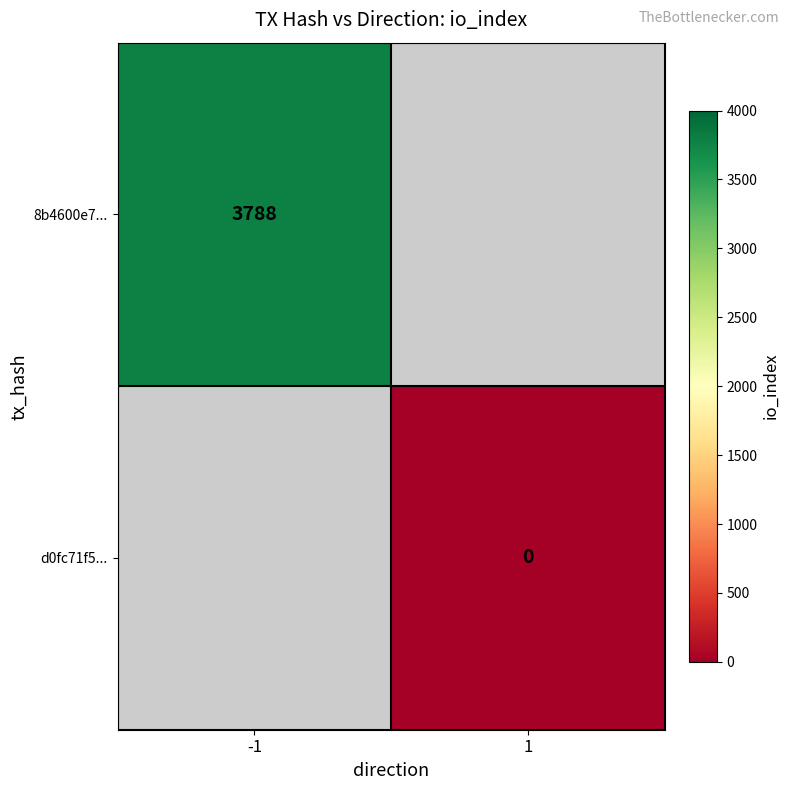

The value of 8b4600e7... at -1 is 869. True or false?

False